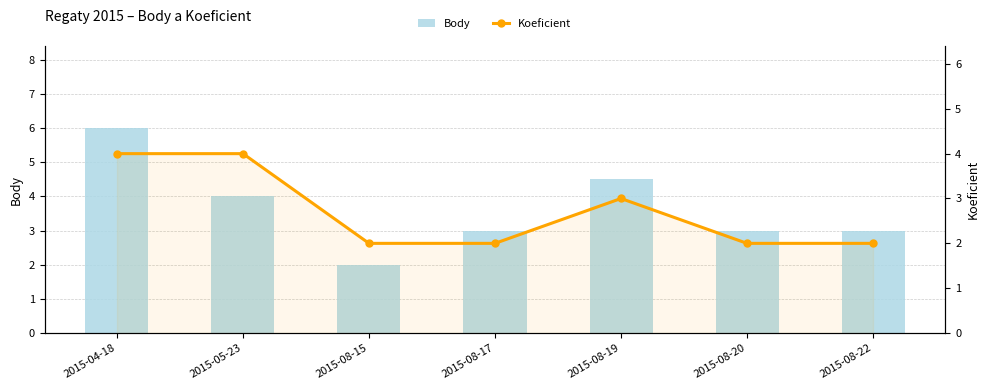

Are the bars grouped side by side (vs. stacked)?

Yes